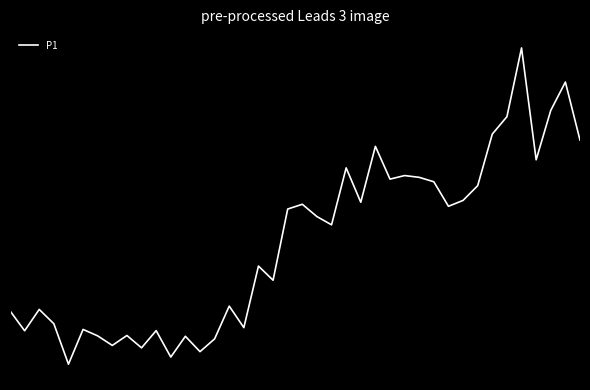

Reading left to right, transcribe all the data shown in this chart.

41.5	39.0	41.7	39.9	34.9	39.2	38.4	37.2	38.5	36.9	39.0	35.8	38.4	36.5	38.0	42.1	39.4	47.0	45.3	54.1	54.7	53.1	52.1	59.2	54.9	61.8	57.8	58.2	58.0	57.5	54.4	55.1	57.0	63.4	65.5	74.0	60.2	66.3	69.8	62.6